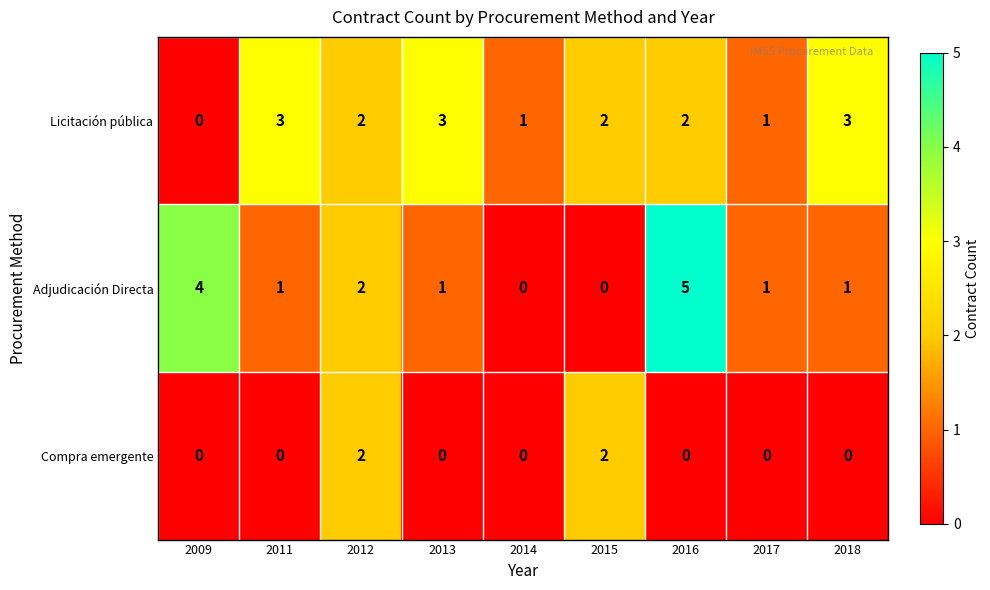

Reading left to right, what are all the values shown in this chart?

Licitación pública: 0	3	2	3	1	2	2	1	3
Adjudicación Directa: 4	1	2	1	0	0	5	1	1
Compra emergente: 0	0	2	0	0	2	0	0	0